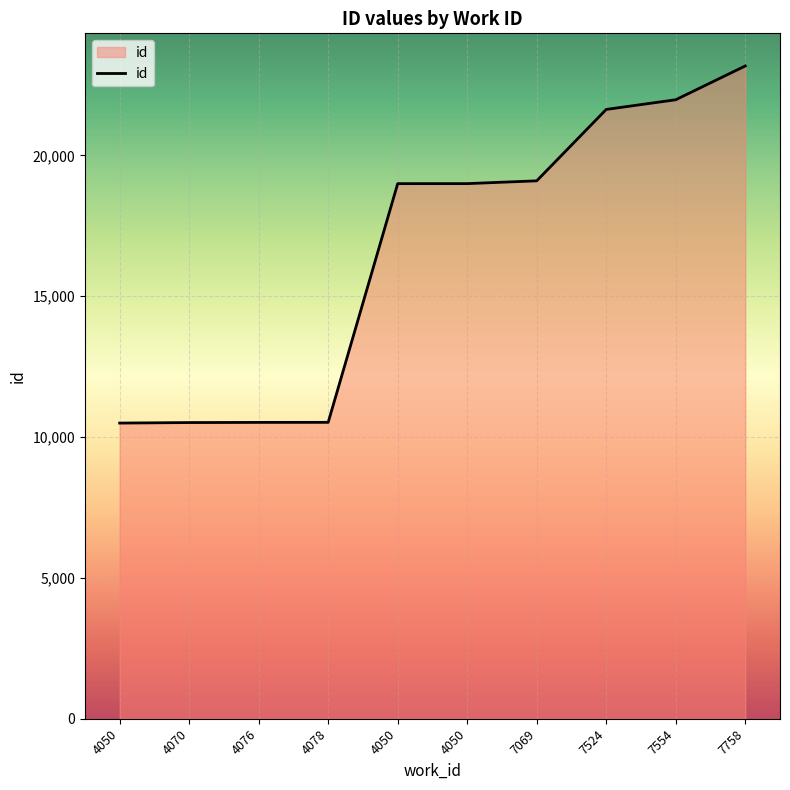

How many lines are shown in the chart?

1